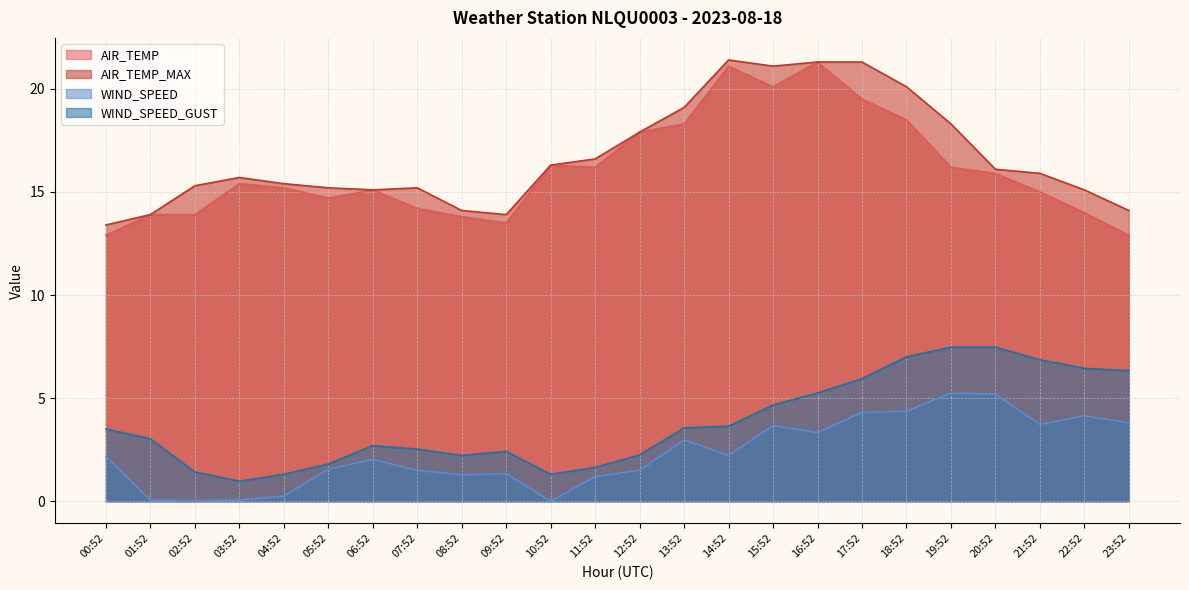

At which label does WIND_SPEED reach its peak?

19:52